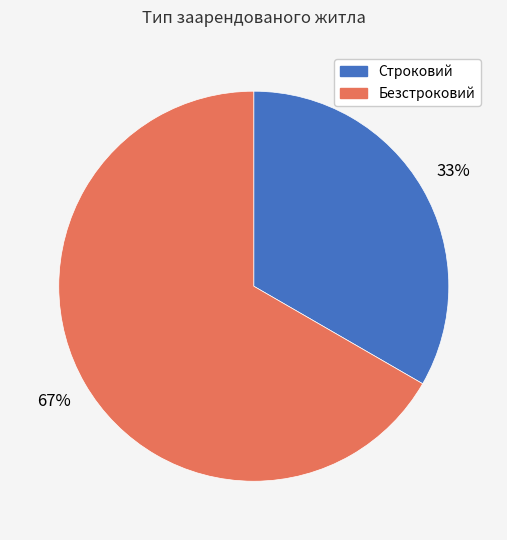

Is the sum of Безстроковий and Строковий greater than half?

Yes